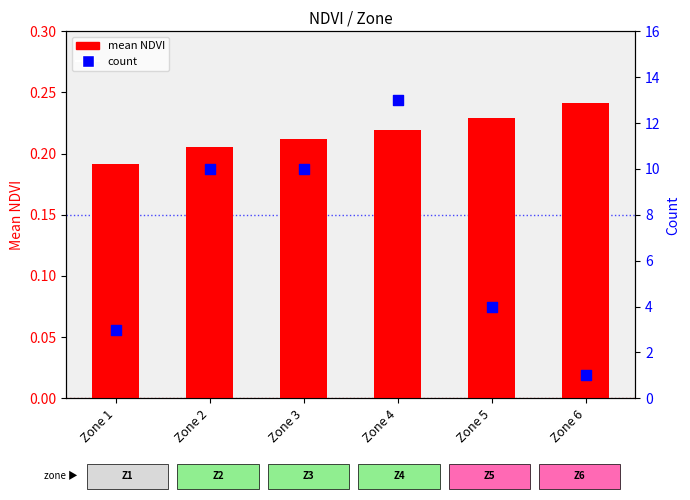

Which series has the largest total across all categories?

count